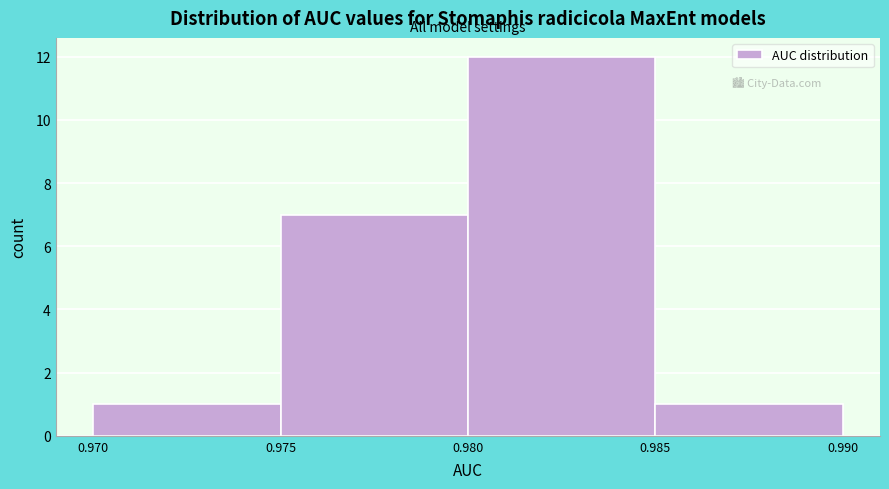

Over which range of the x-axis is the bar tallest?

0.980 to 0.985